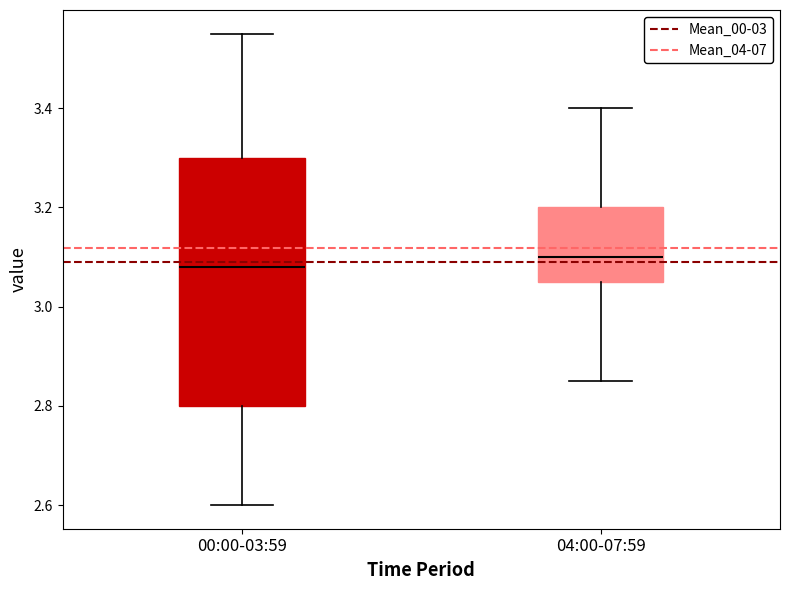

Reading left to right, transcribe this box plot: for each box, give where its median line is, the range the box spans, and where its two whiskers end, as read against the y-axis. The values are not printed on the chart, so give them approximately, as read against the axis.

00:00-03:59: median 3.08, box 2.80 to 3.30, whiskers 2.60 to 3.56
04:00-07:59: median 3.10, box 3.06 to 3.20, whiskers 2.86 to 3.40